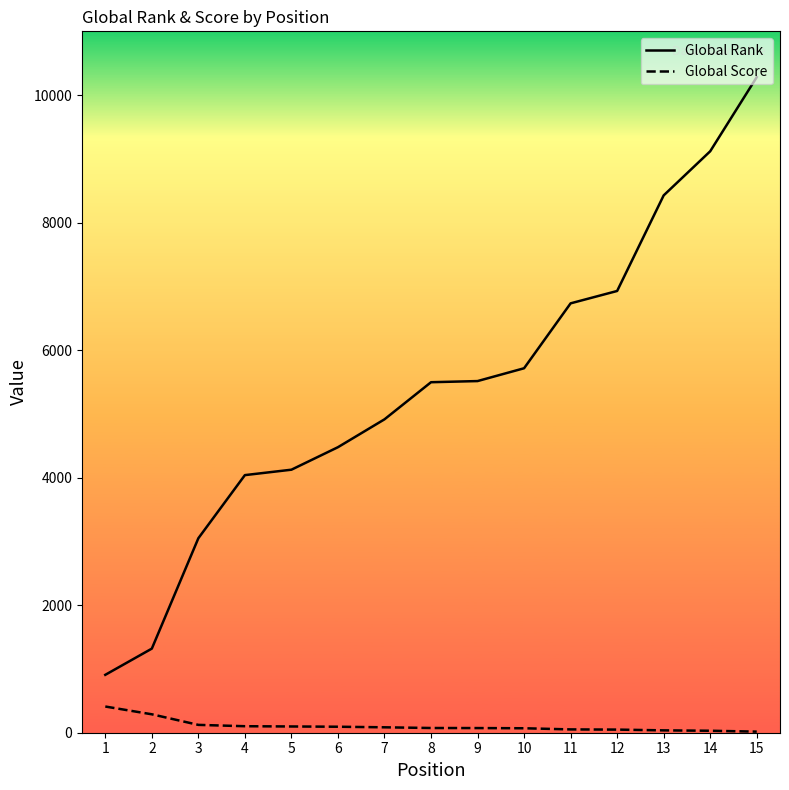

The value of Global Score at 7 is 85. True or false?

True